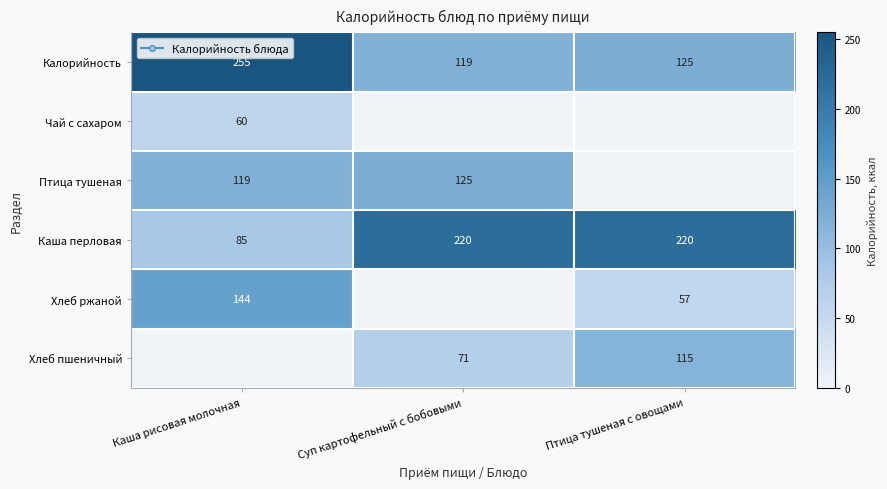

True or false: Хлеб ржаной has a value of 20 at Птица тушеная с овощами.

False